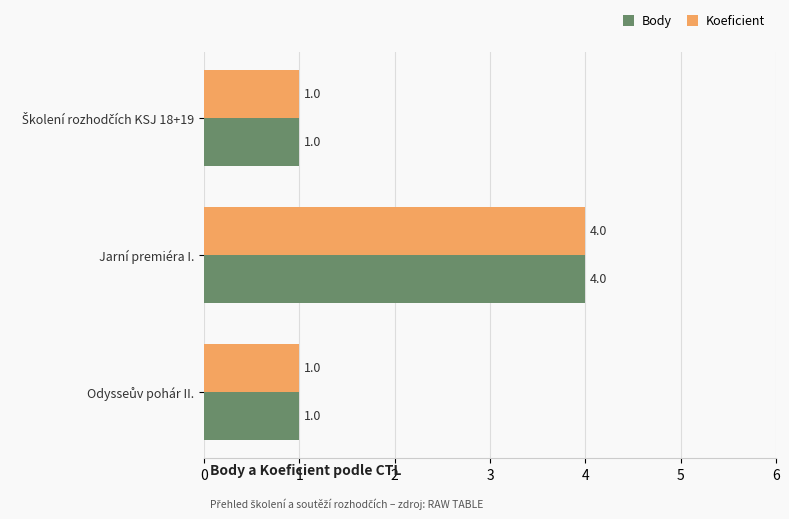

True or false: Body has a value of 2 at Jarní premiéra I..

False